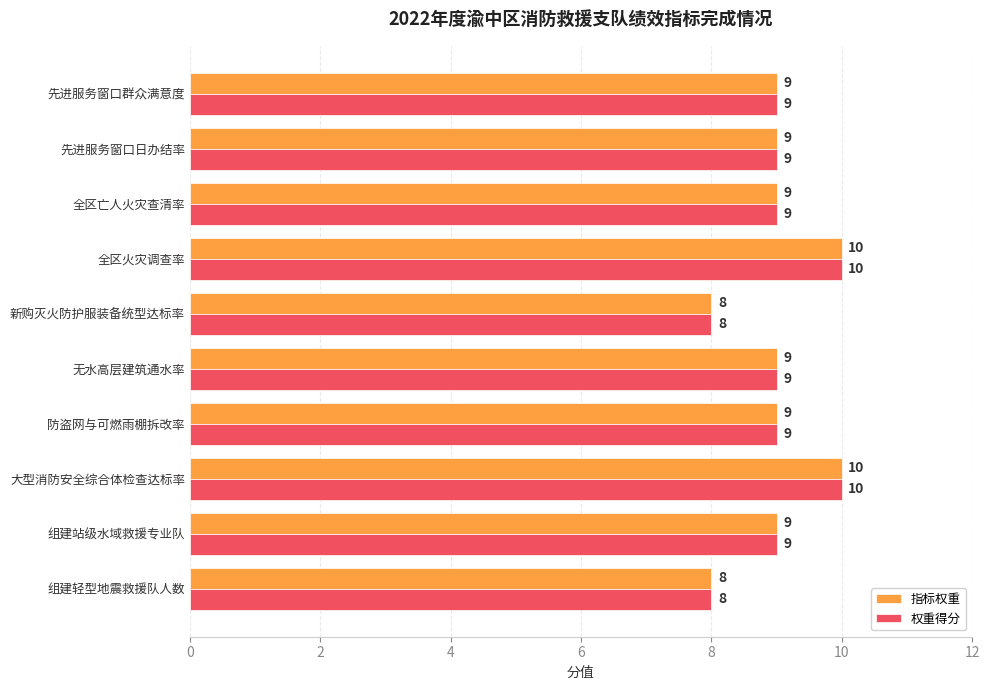

Count the number of categories in the chart.

10